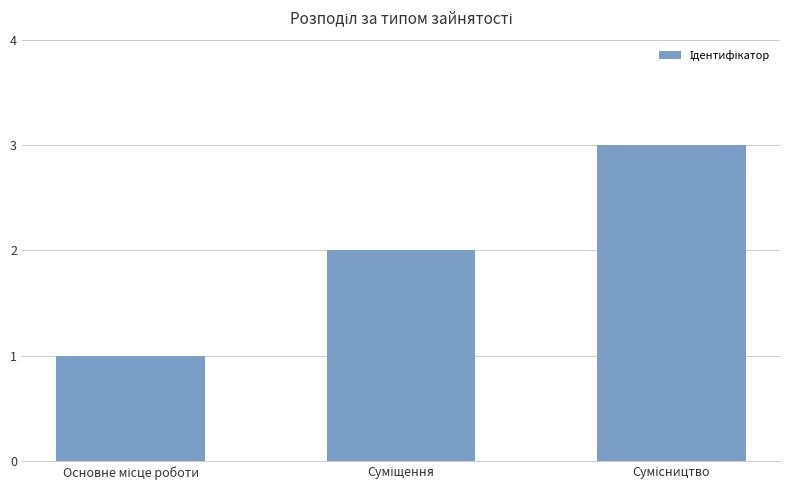

What is the greatest value displayed?

3